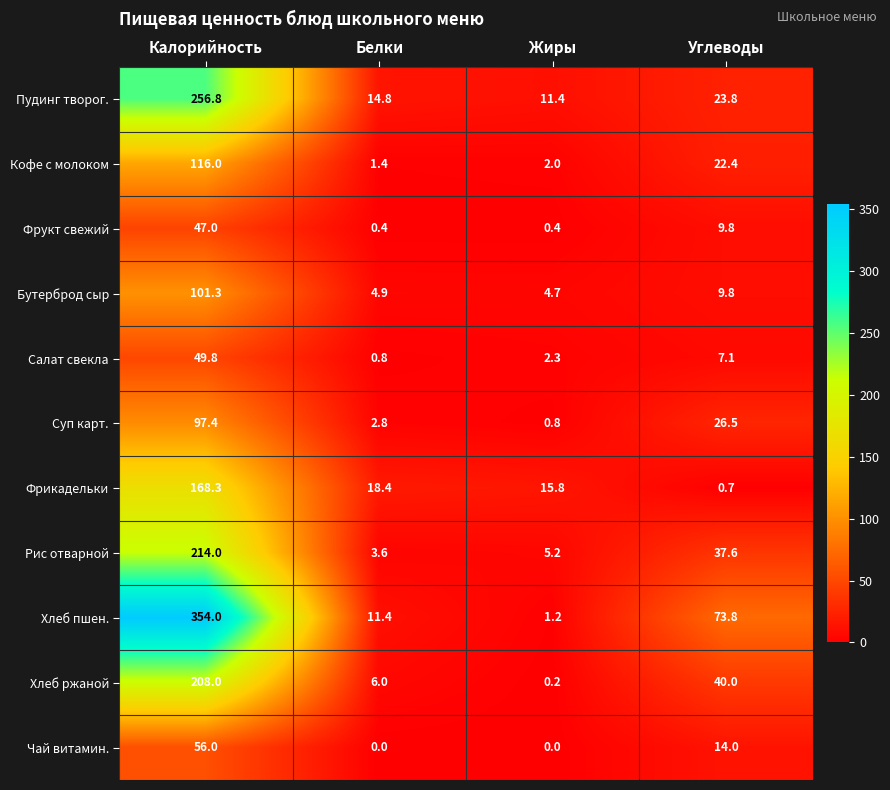

At Белки, list the series in order from largest to smallest.

Фрикадельки, Пудинг творог., Хлеб пшен., Хлеб ржаной, Бутерброд сыр, Рис отварной, Суп карт., Кофе с молоком, Салат свекла, Фрукт свежий, Чай витамин.